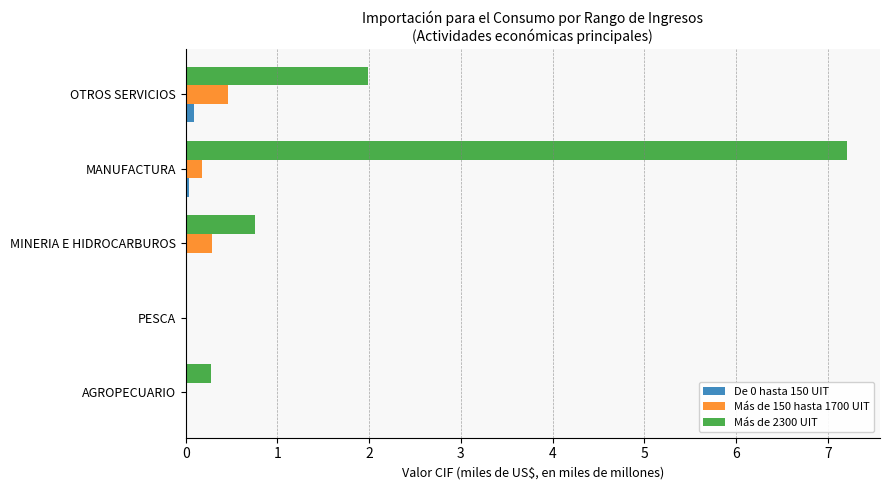

At which label does Más de 150 hasta 1700 UIT reach its peak?

OTROS SERVICIOS